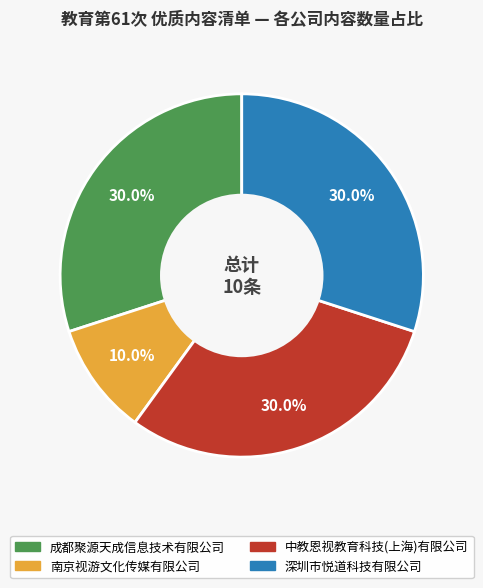

The 中教恩视教育科技(上海)有限公司 slice represents 30% of the pie. True or false?

True